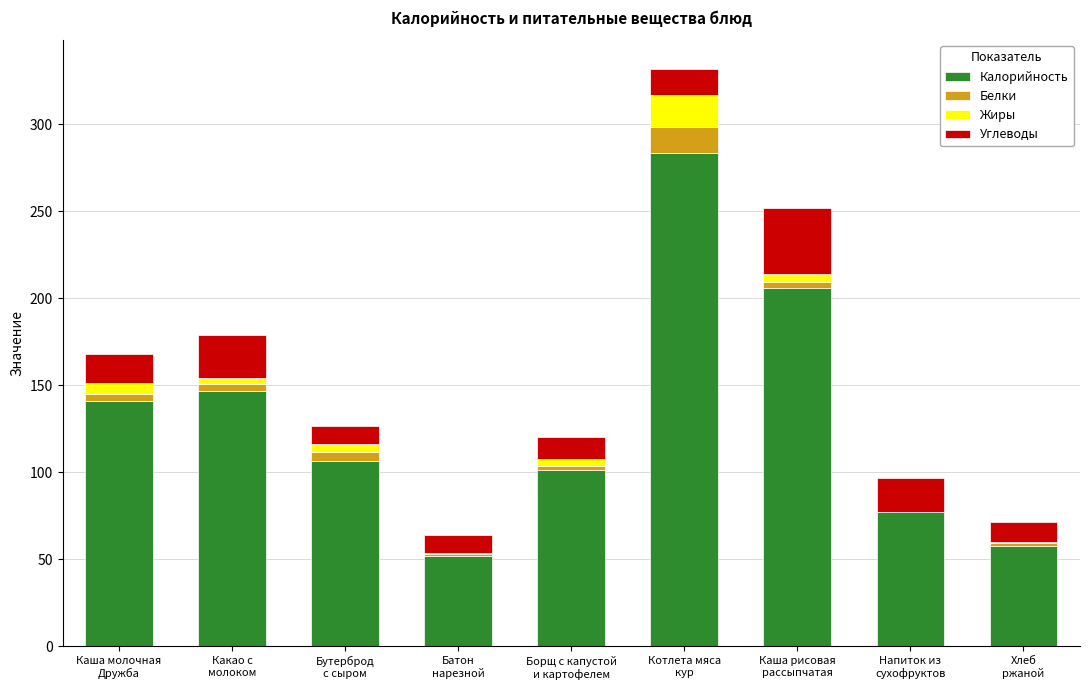

What is the maximum value for Калорийность?

283.3